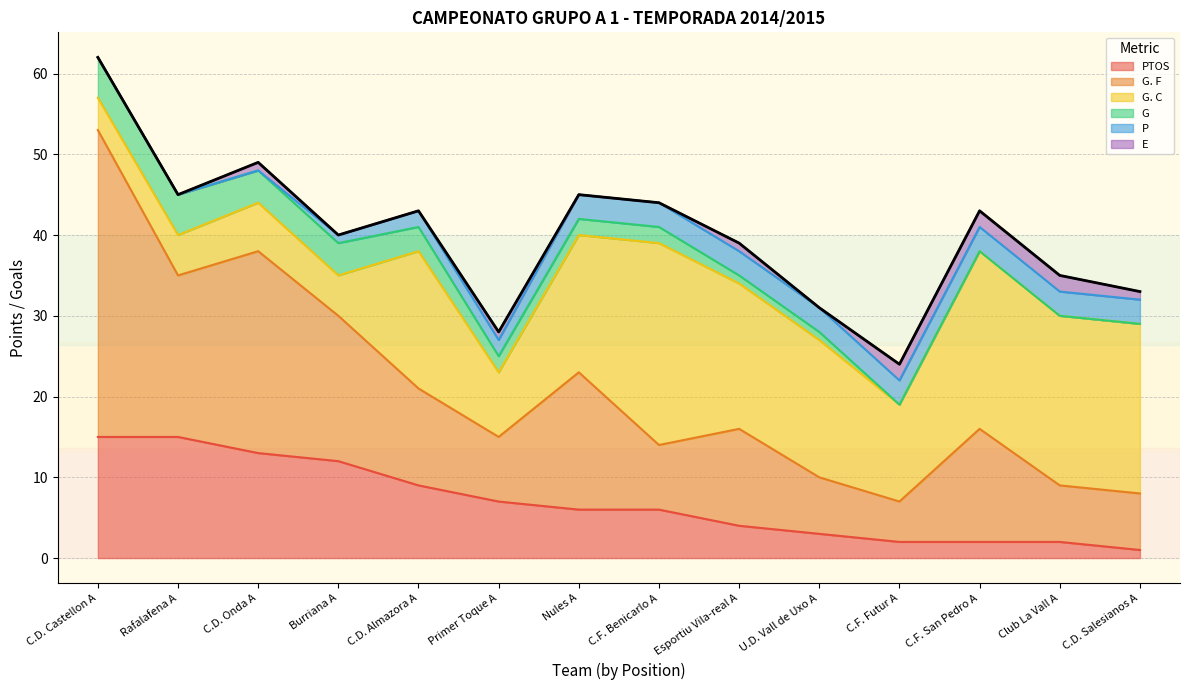

Which series has the widest spread of values?

G. F